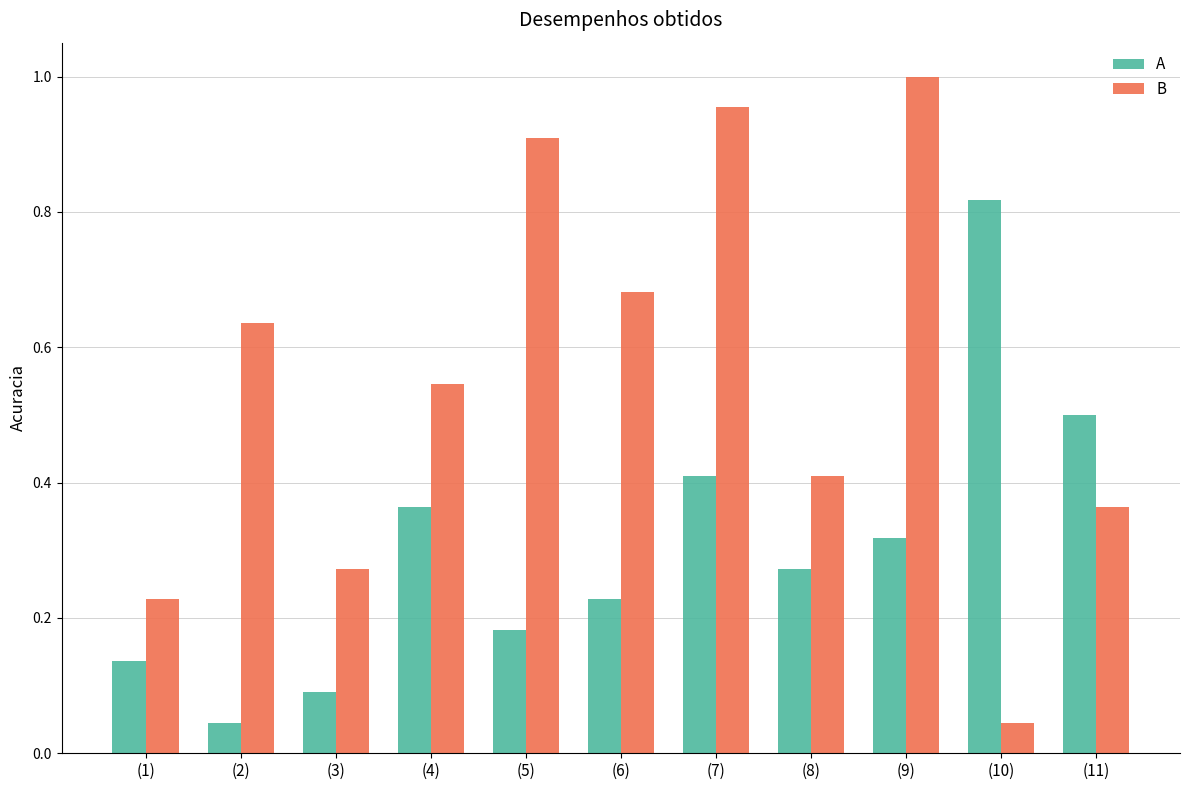

Where is B nearest to the value 0?

(10)